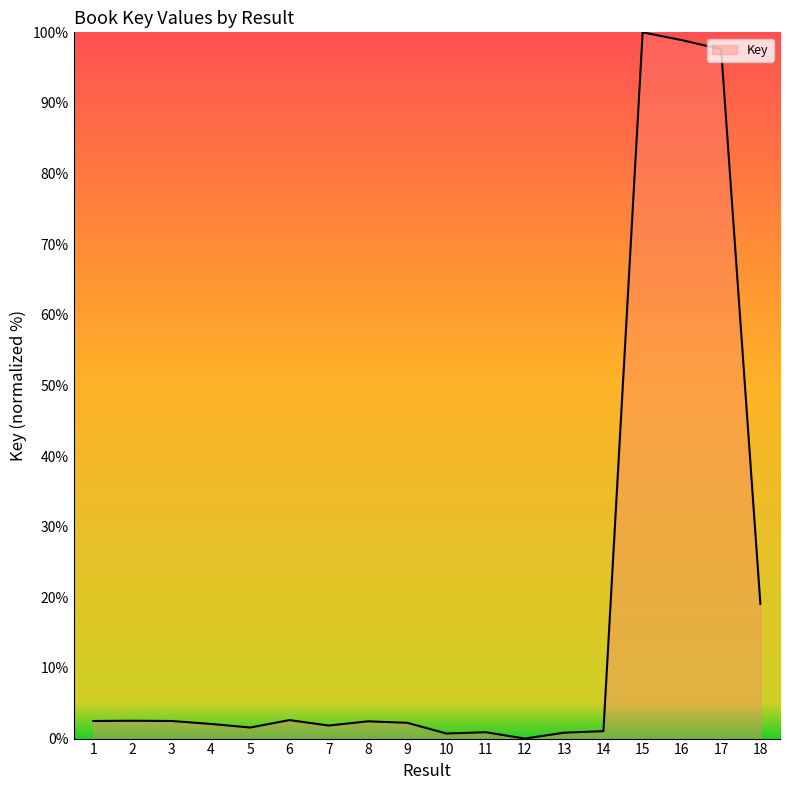

Rank the categories by value from lowest to highest.

12, 10, 13, 11, 14, 5, 7, 4, 9, 8, 3, 1, 2, 6, 18, 17, 16, 15